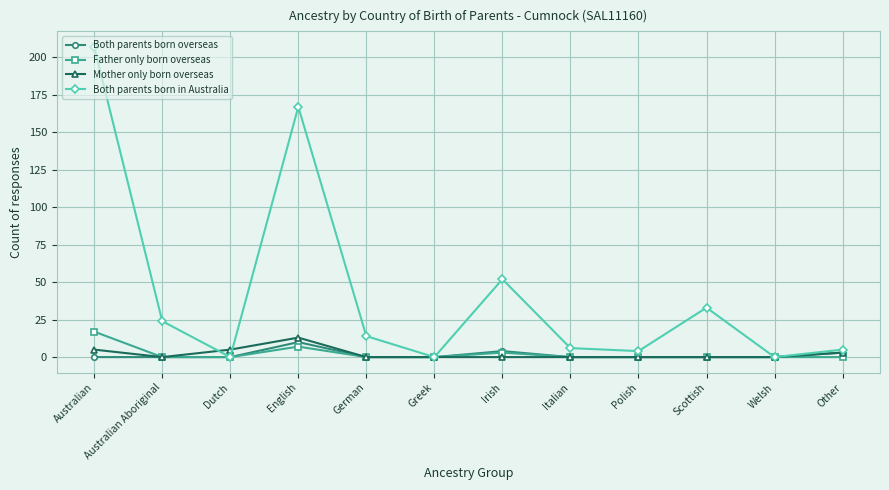

Does the chart display data point markers on the line(s)?

Yes